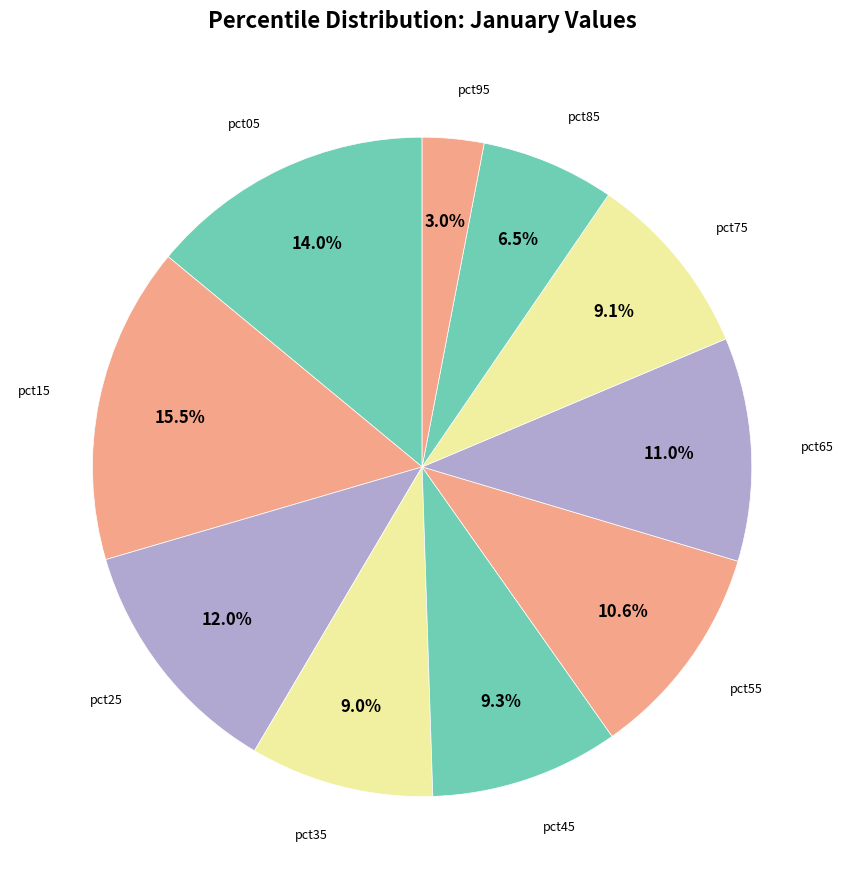

Rank the categories by value from highest to lowest.

pct15, pct05, pct25, pct65, pct55, pct45, pct75, pct35, pct85, pct95